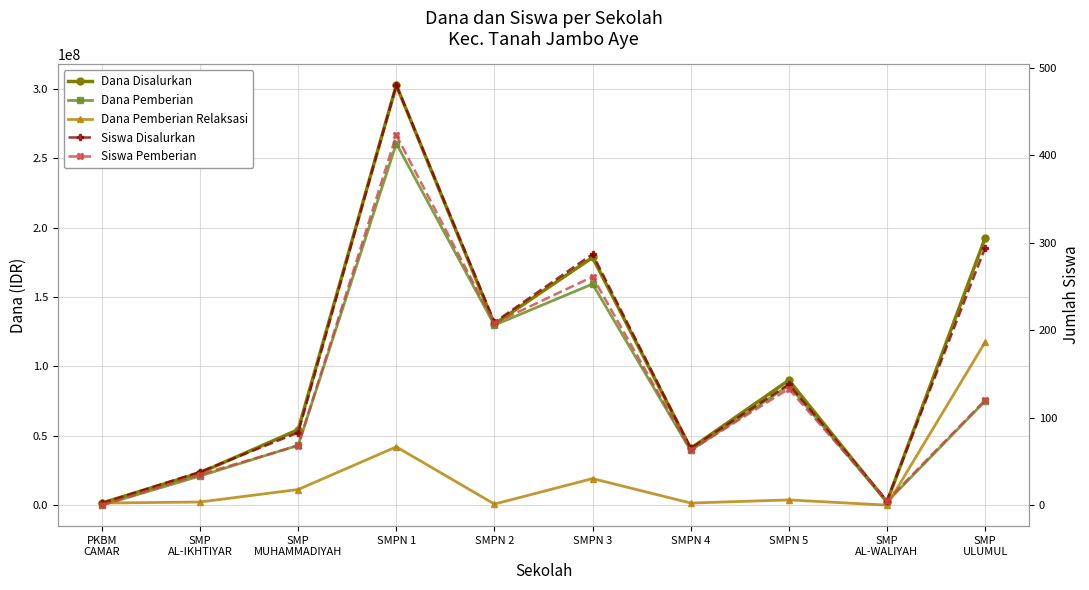

Is the value of Dana Pemberian at SMP
AL-IKHTIYAR greater than the value of Siswa Disalurkan at SMPN 1?

Yes